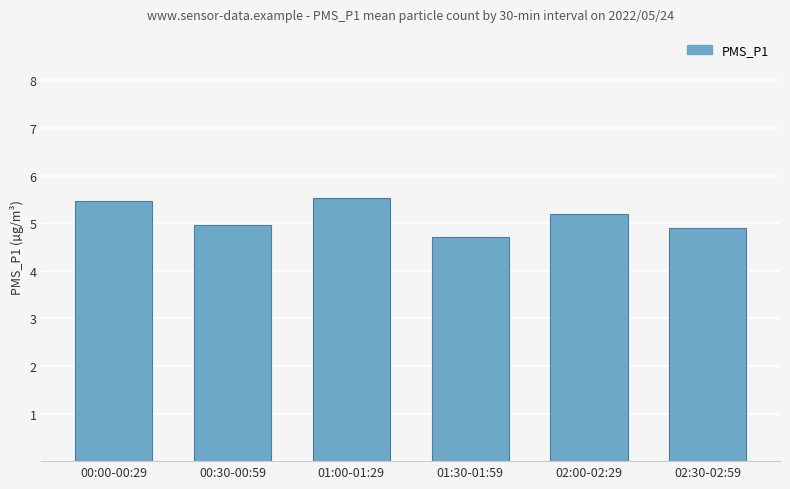

Approximately how many times larger is the value at 02:00-02:29 compared to 01:00-01:29?

0.9